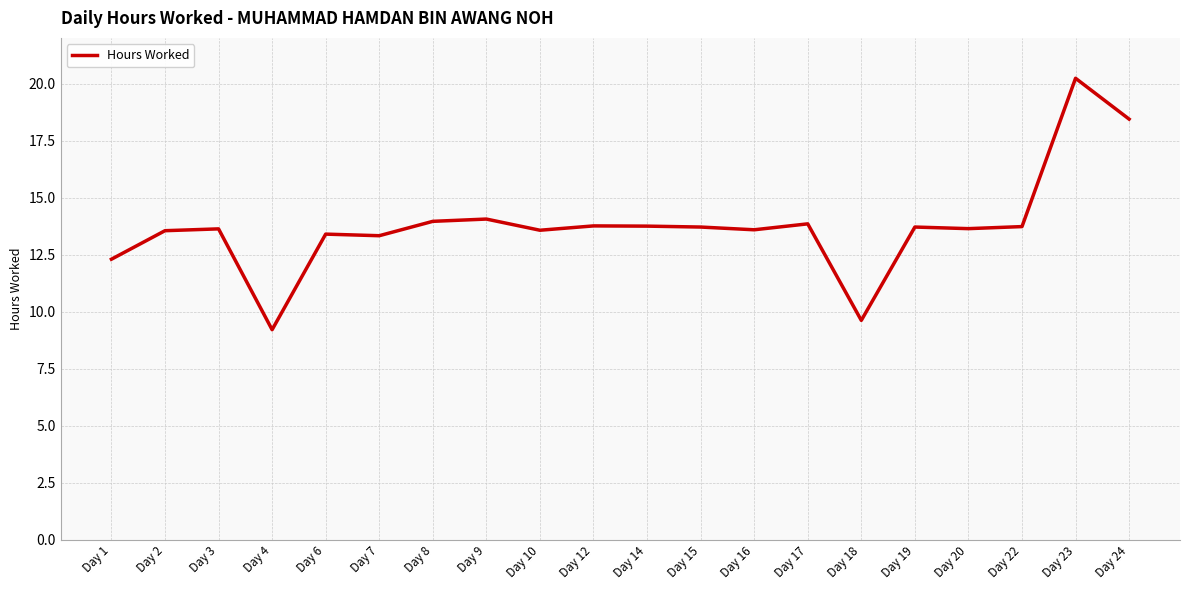

How many values are below 13?

3